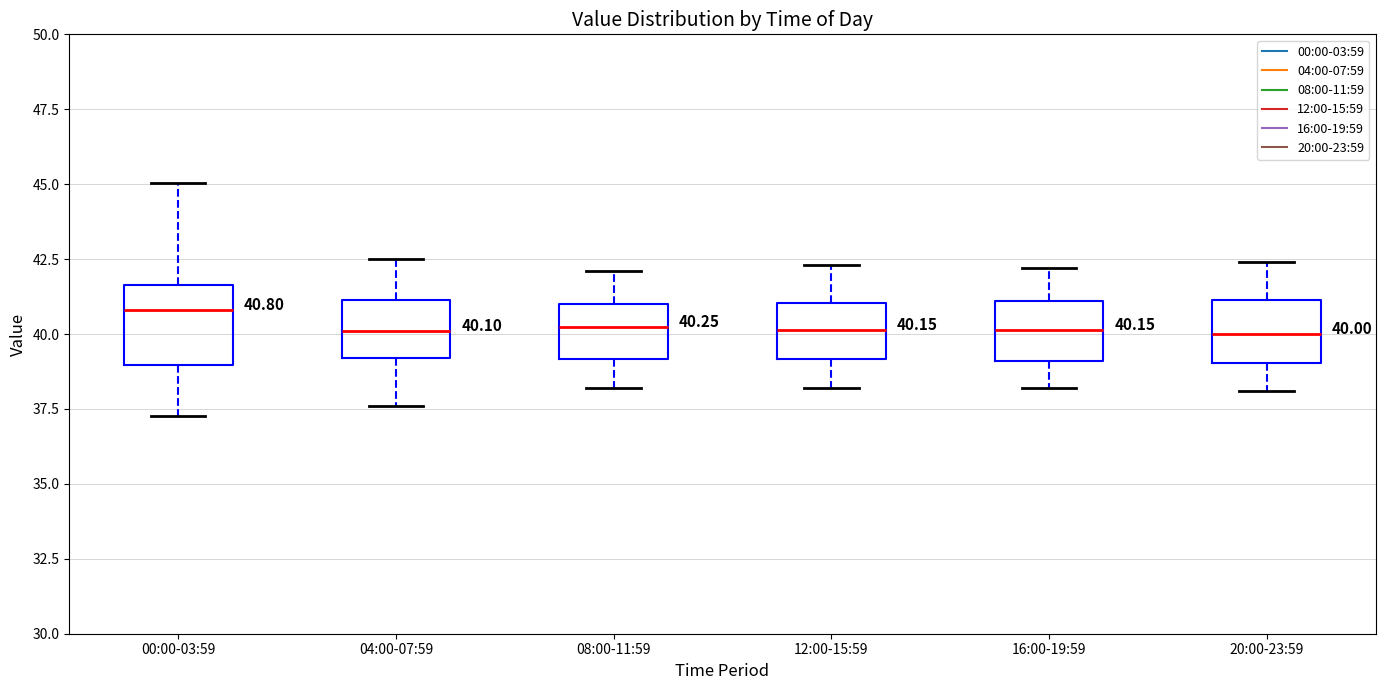

Comparing the boxes themselves (not the whiskers), which one is the tallest?

00:00-03:59